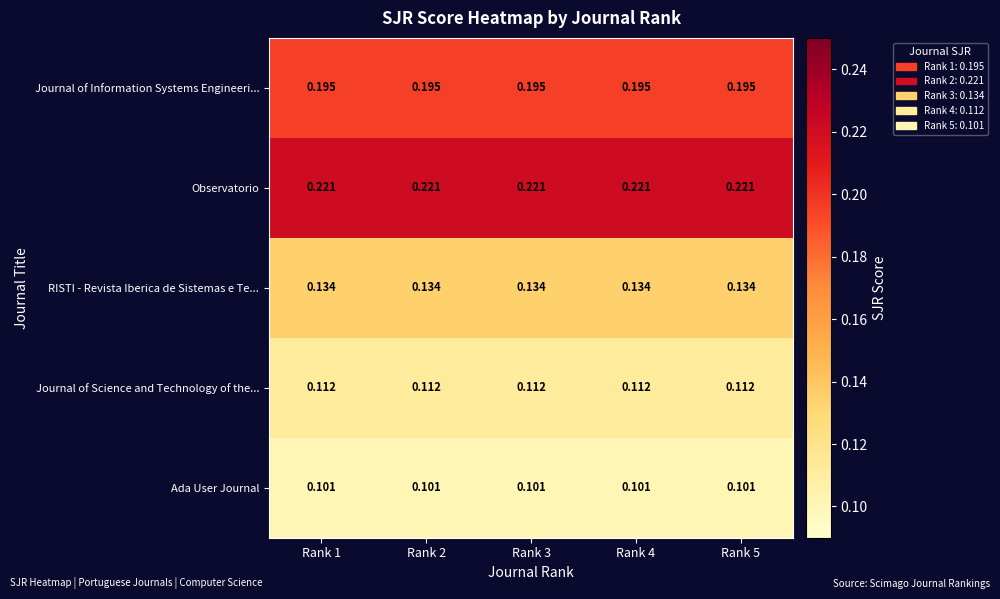

List the series in order of their peak value, highest first.

Observatorio, Journal of Information Systems Engineeri..., RISTI - Revista Iberica de Sistemas e Te..., Journal of Science and Technology of the..., Ada User Journal